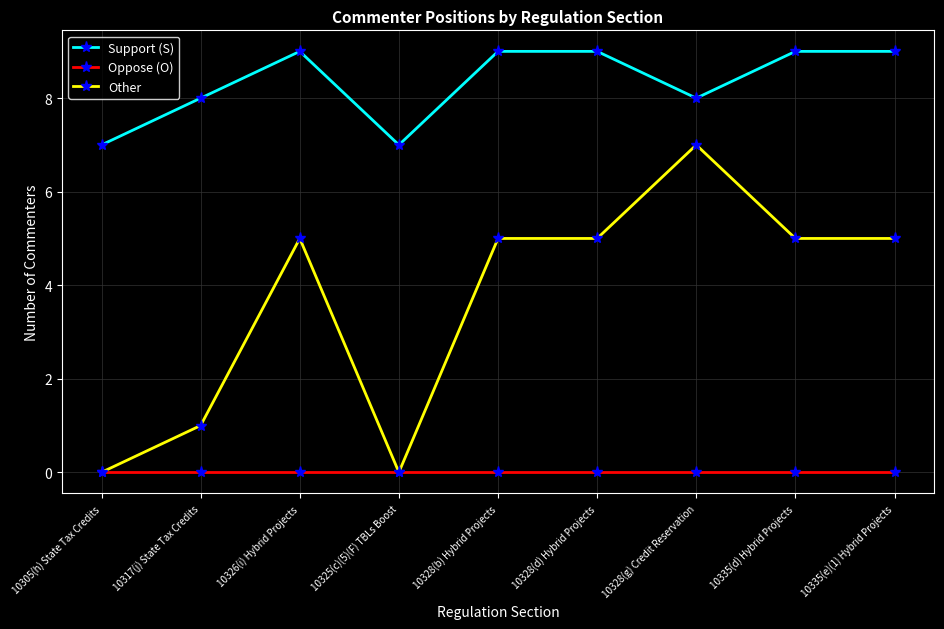

What is the label of the 9th point from the left?

10335(e)(1) Hybrid Projects